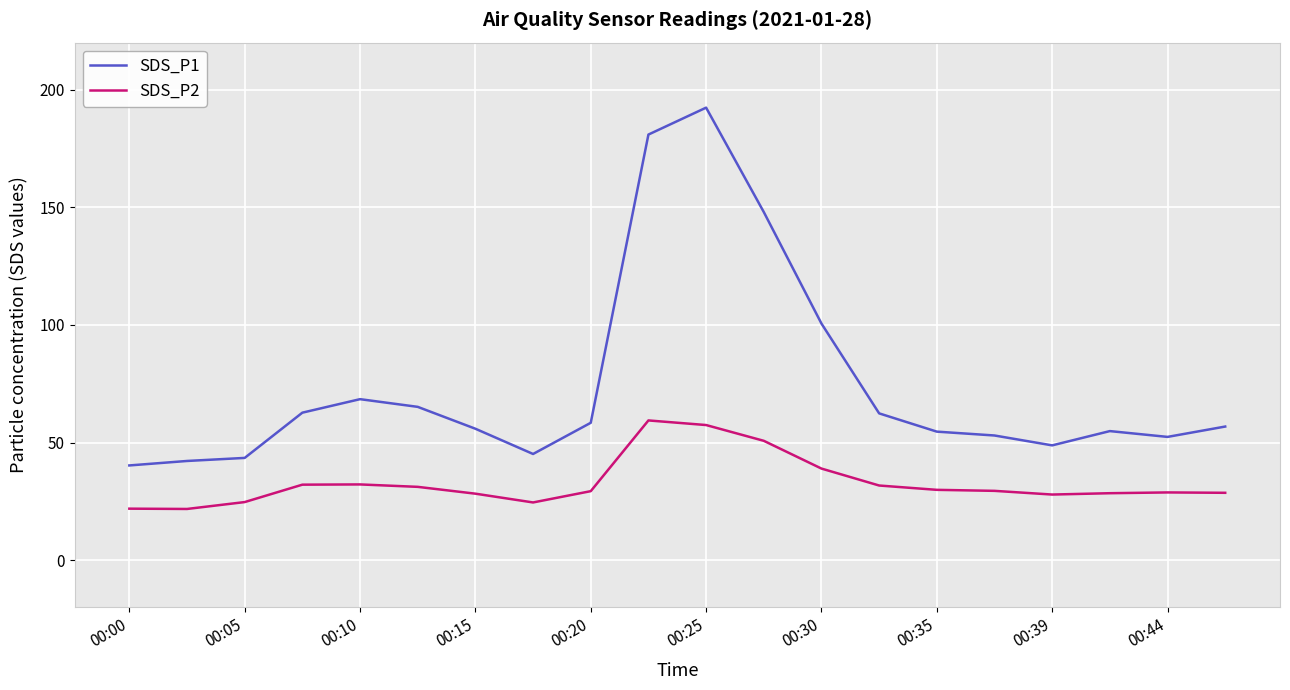

True or false: SDS_P2 and SDS_P1 cross at least once.

False